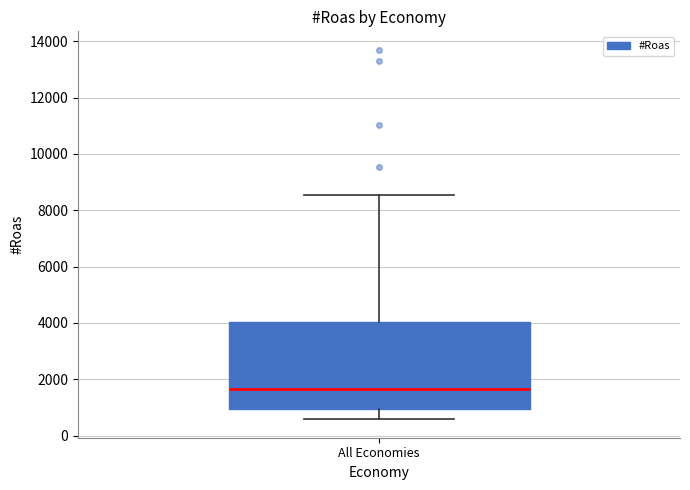

Read this box plot against the y-axis: the position of the median line, the range covered by the box, and the ends of both whiskers. The values are not printed on the chart, so give them approximately, as read against the axis.

median 1600, box 1000 to 4000, whiskers 600 to 8600